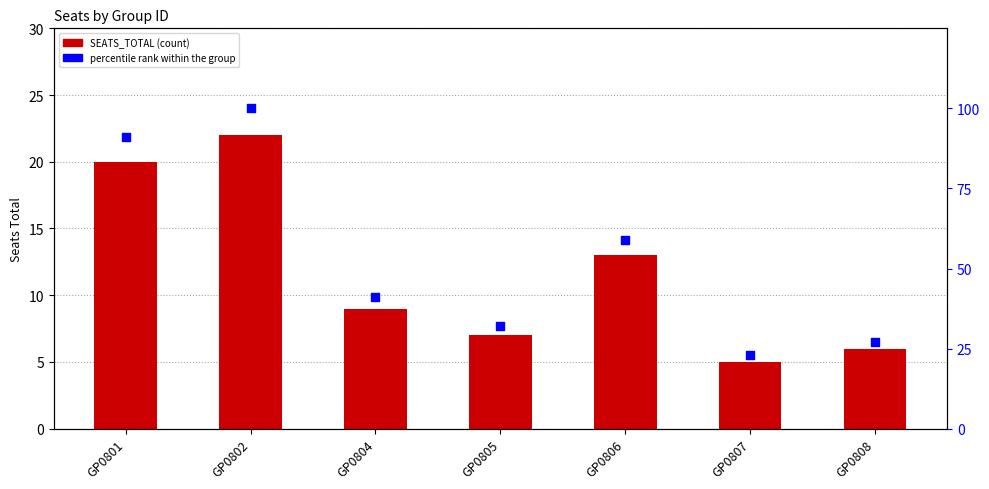

Is the value of SEATS_TOTAL at GP0806 greater than the value of percentile rank within the group at GP0806?

No